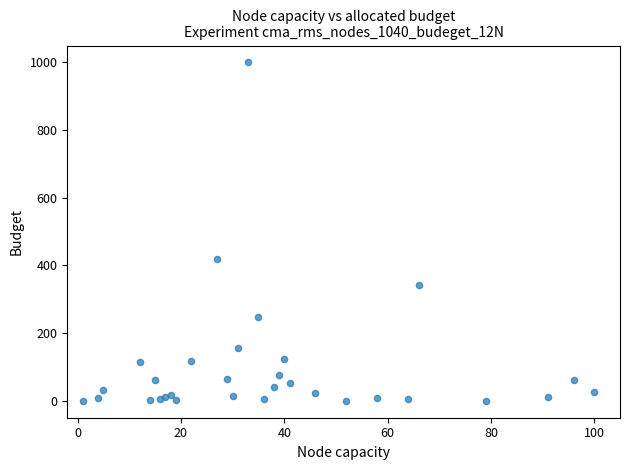

What Y value in the scatter plot is closest to 499?

417.6